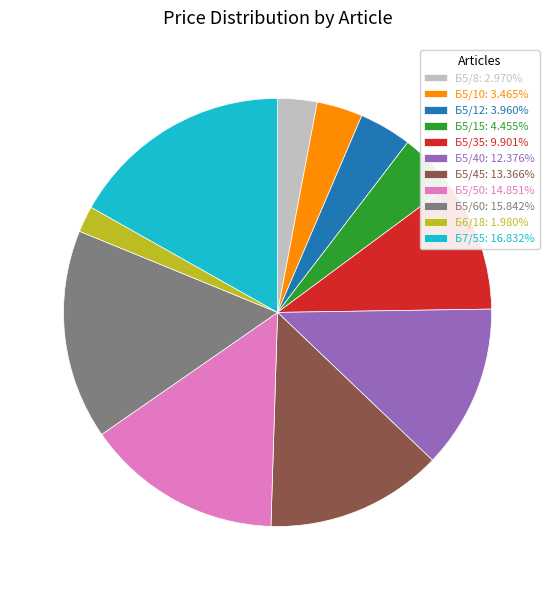

True or false: Б5/8 accounts for 3% of the total.

True